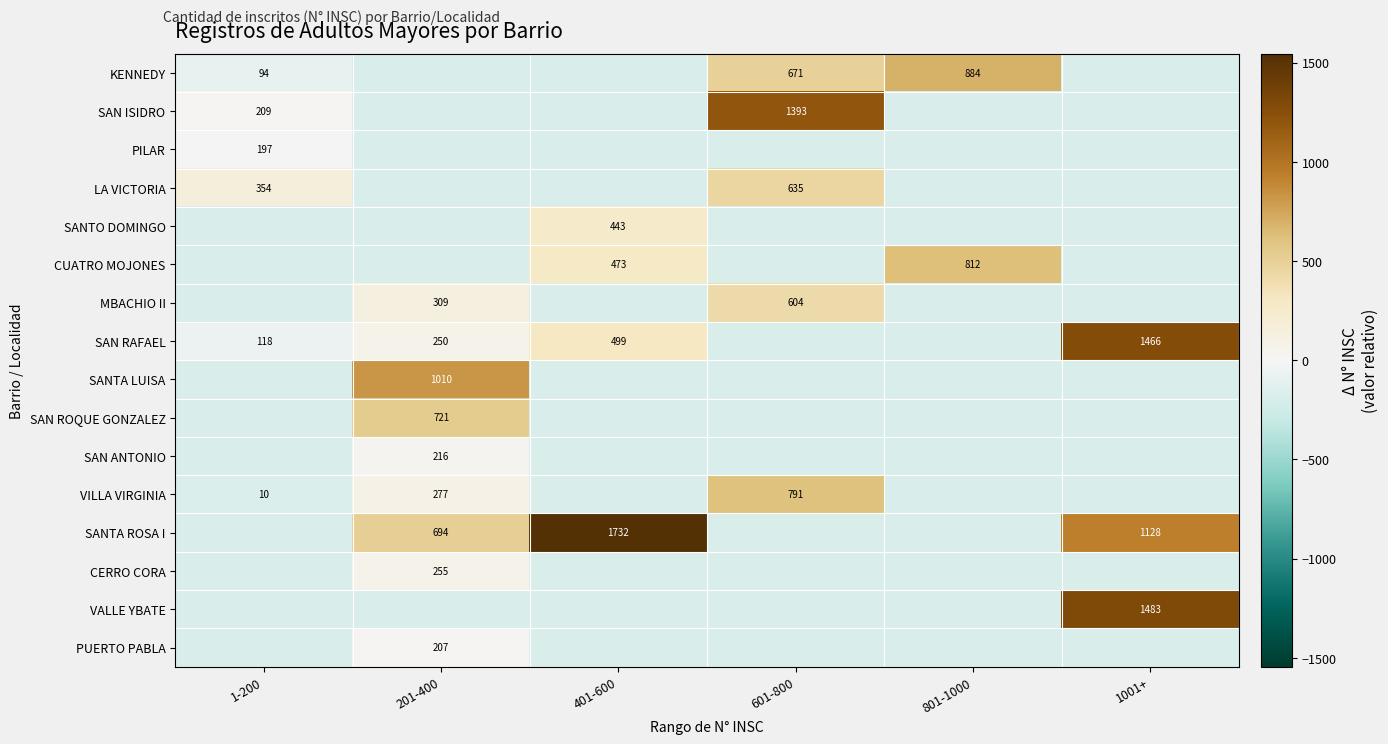

Between 1-200 and 201-400, which series saw the biggest shift?

SANTA LUISA